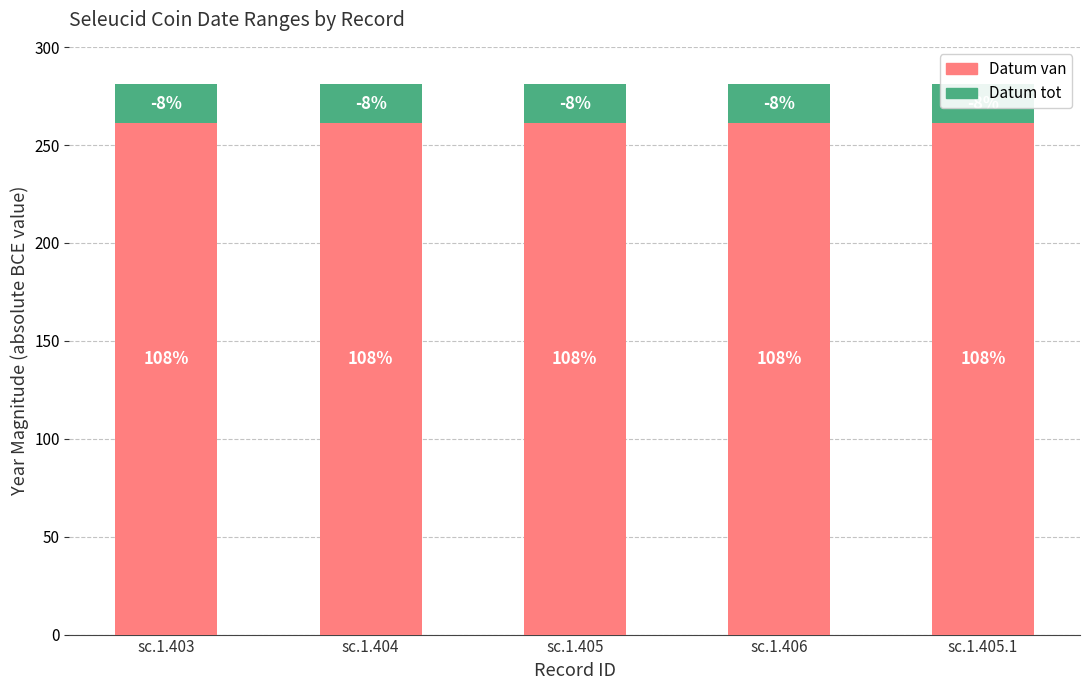

Between sc.1.405 and sc.1.406, which series saw the biggest shift?

Datum van